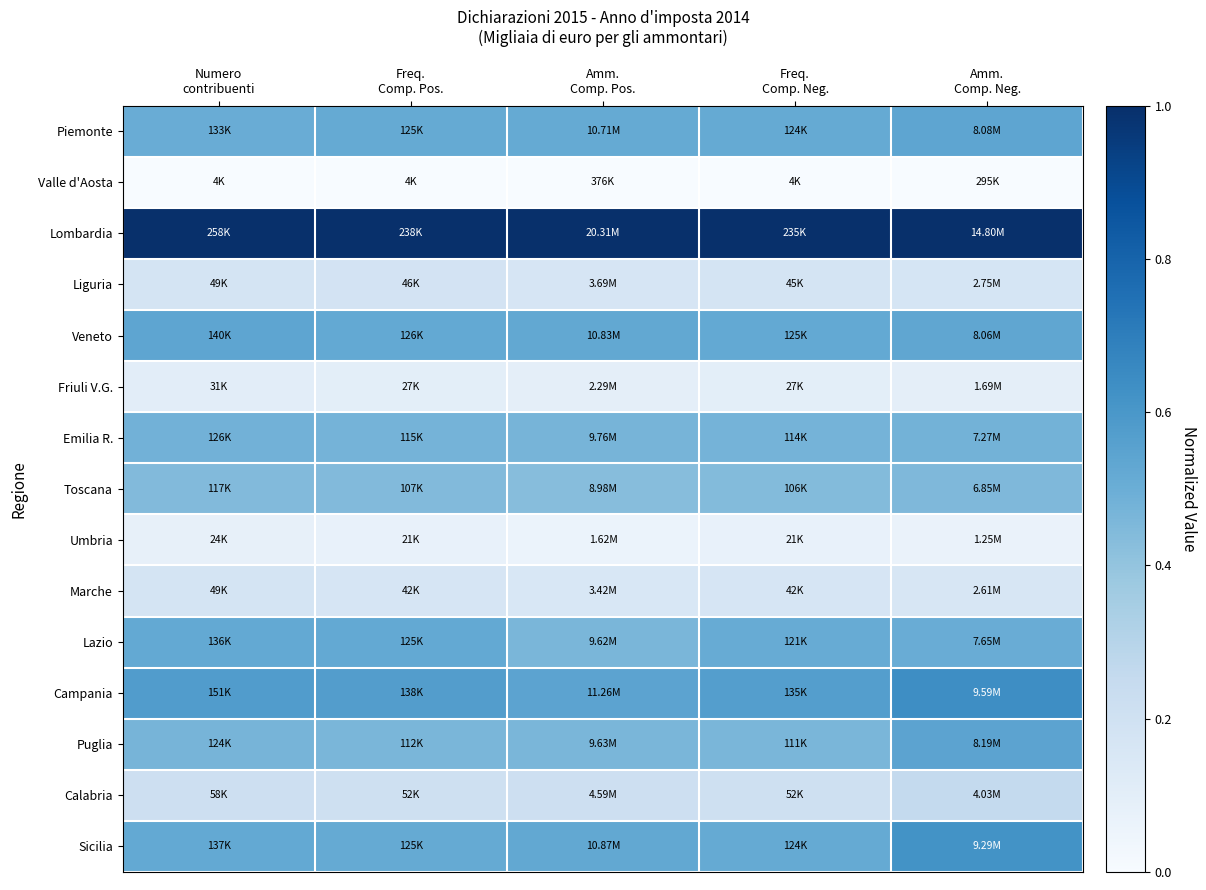

What is the total value across all series at Freq.
Comp. Pos.?

5.8